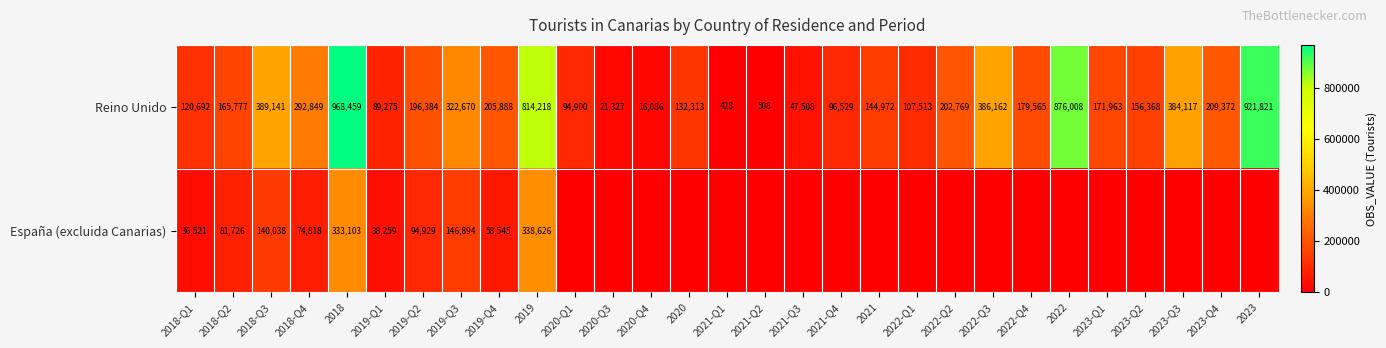

True or false: Reino Unido has a value of 536915 at 2022.

False